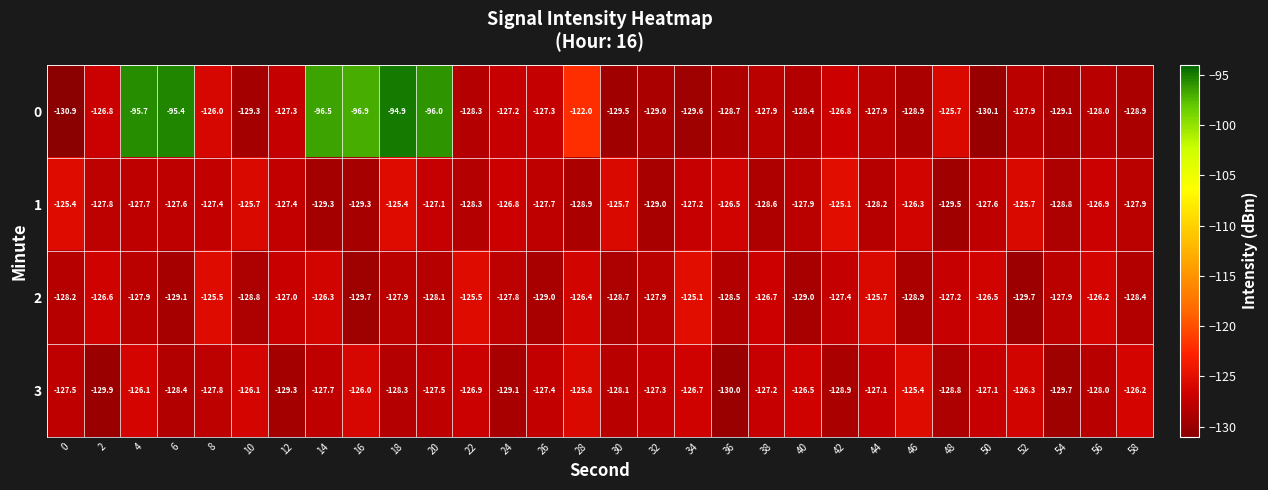

What is the maximum value shown in the chart?

-94.9